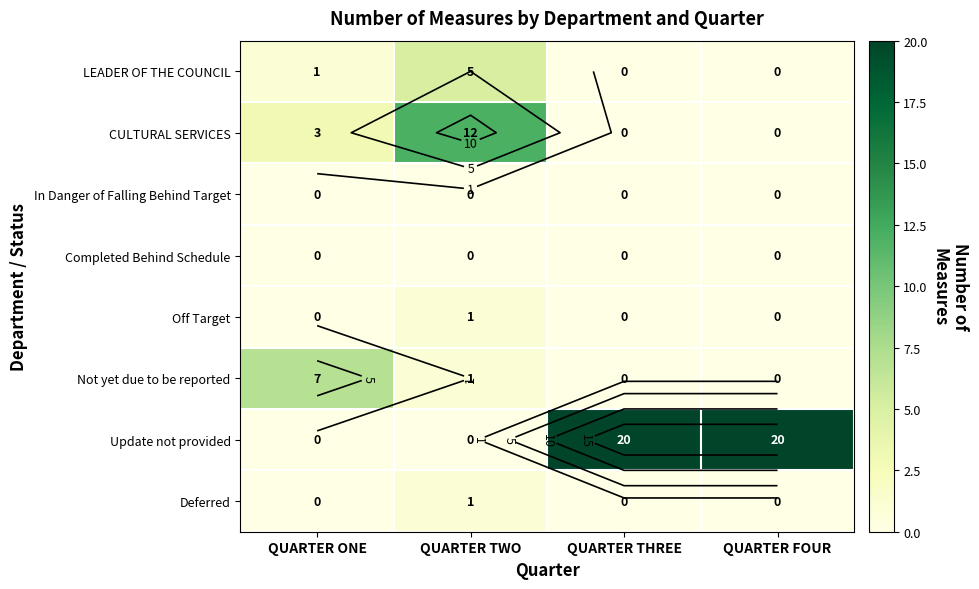

What is the sum of the CULTURAL SERVICES values at QUARTER TWO and QUARTER ONE?

15